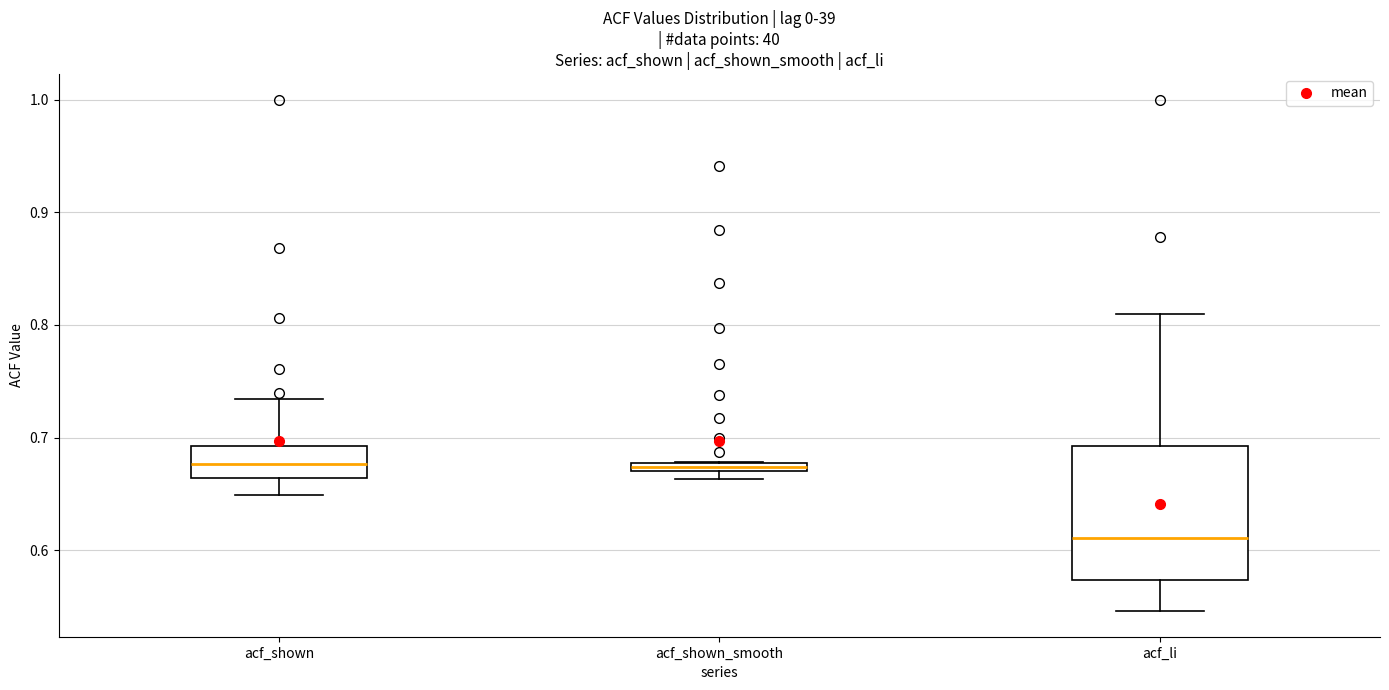

Comparing the boxes themselves (not the whiskers), which one is the tallest?

acf_li